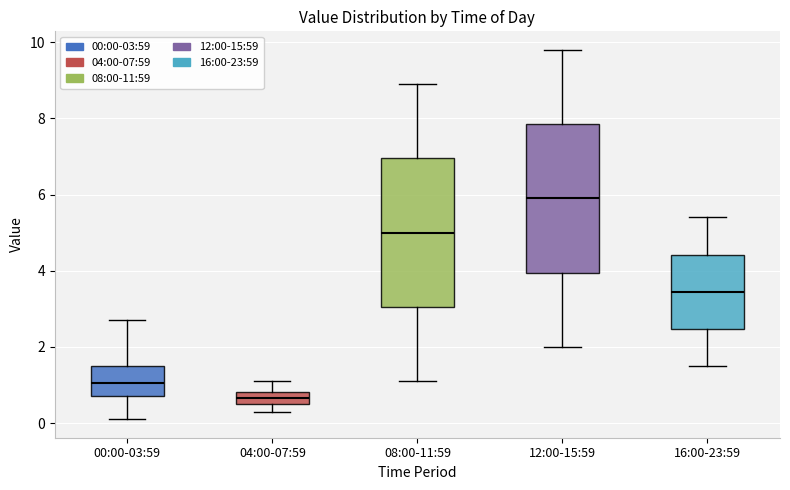

Reading left to right, transcribe this box plot: for each box, give where its median line is, the range the box spans, and where its two whiskers end, as read against the y-axis. The values are not printed on the chart, so give them approximately, as read against the axis.

00:00-03:59: median 1.0, box 0.8 to 1.6, whiskers 0.2 to 2.8
04:00-07:59: median 0.6 (inside the box), box 0.6 to 0.8, whiskers 0.4 to 1.2
08:00-11:59: median 5.0, box 3.0 to 7.0, whiskers 1.2 to 9.0
12:00-15:59: median 6.0, box 4.0 to 7.8, whiskers 2.0 to 9.8
16:00-23:59: median 3.4, box 2.4 to 4.4, whiskers 1.6 to 5.4